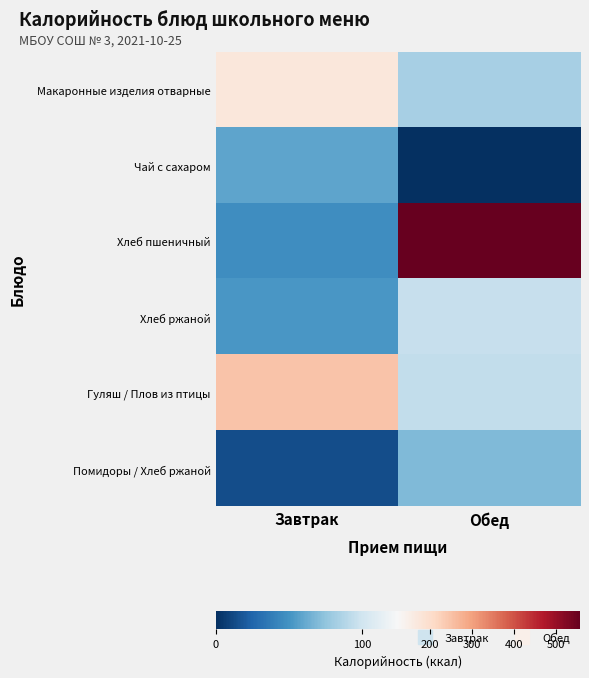

Which series changed the most between Завтрак and Обед?

Хлеб пшеничный